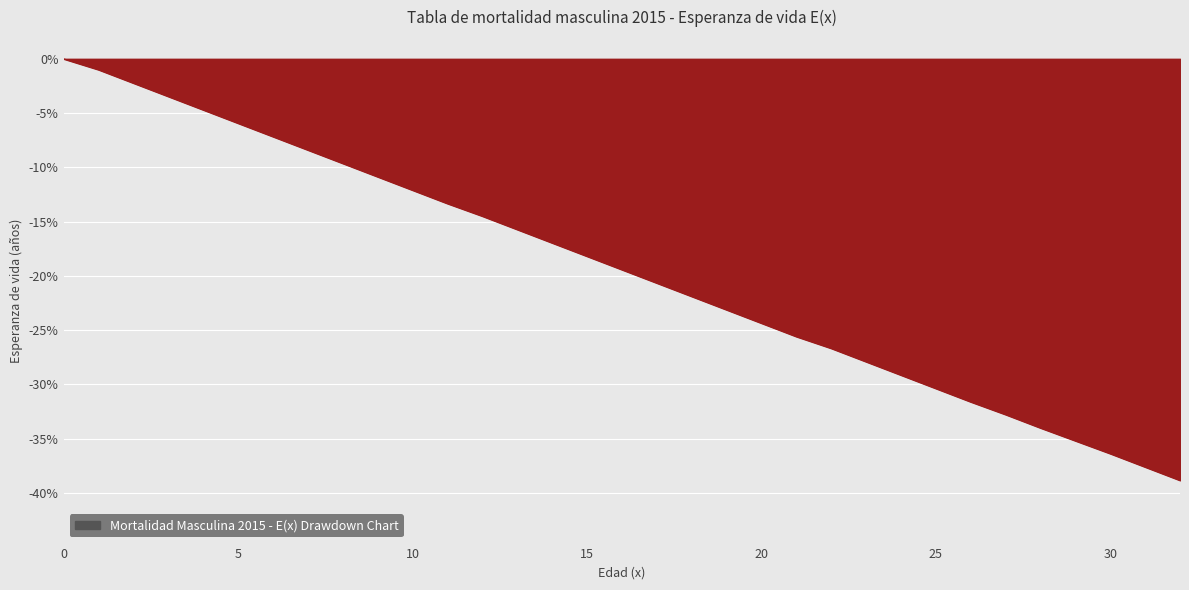

What is the difference between the maximum and minimum values?

38.8